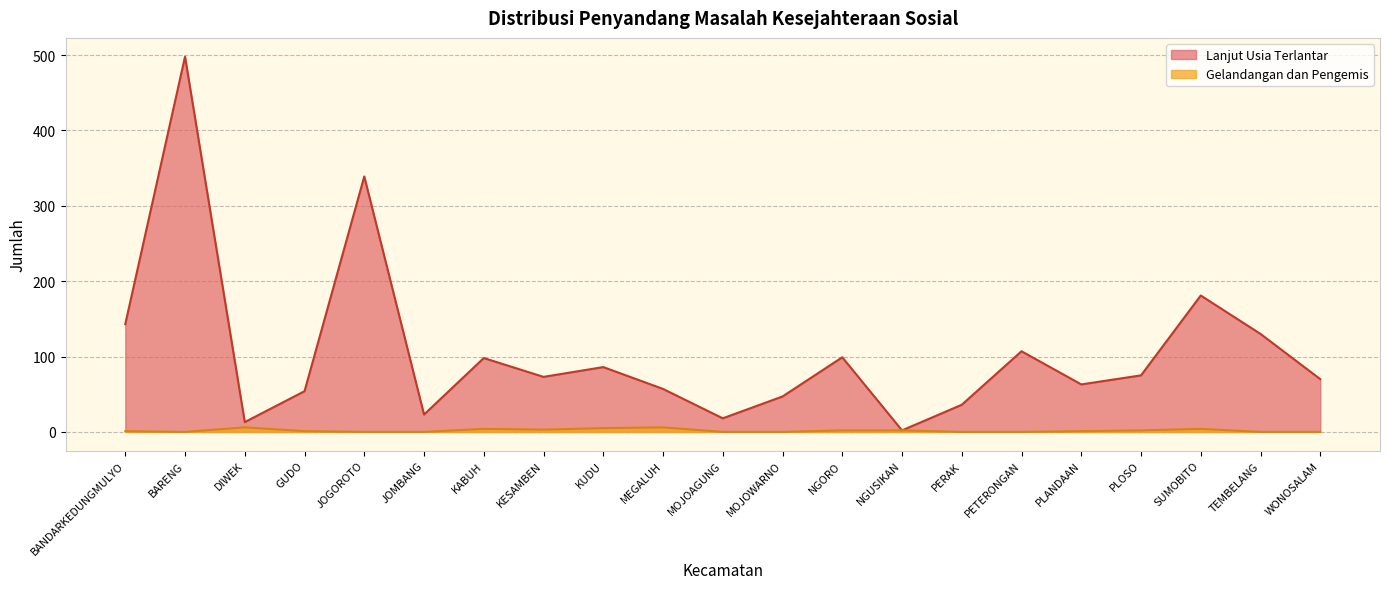

Is the value of Lanjut Usia Terlantar at KESAMBEN greater than the value of Gelandangan dan Pengemis at NGORO?

Yes